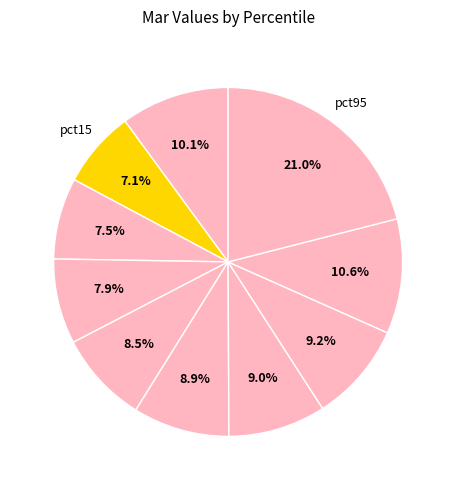

How many segments does this pie chart have?

10